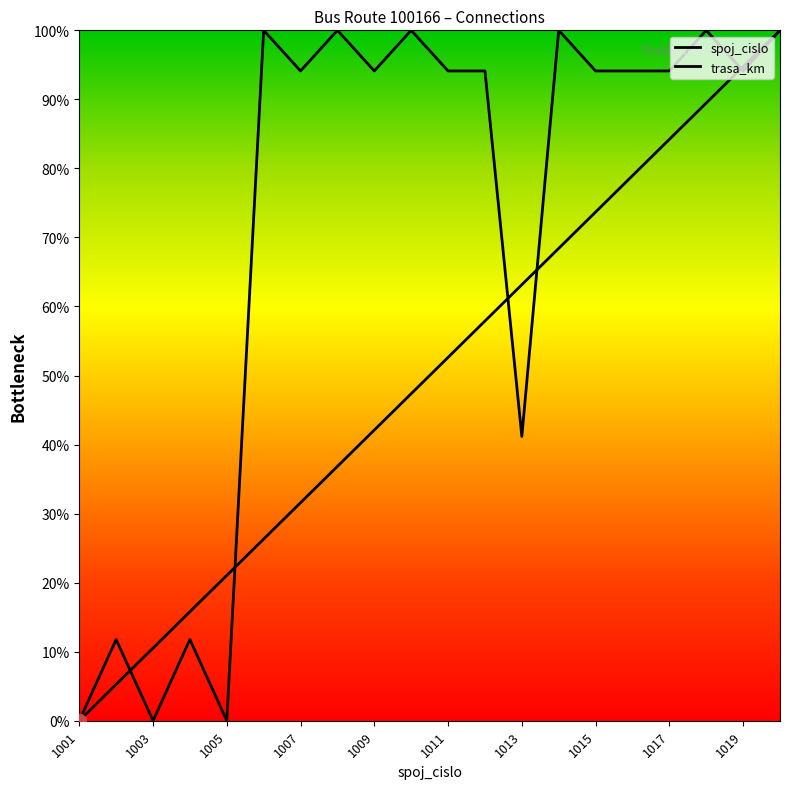

True or false: spoj_cislo has a value of 57.9 at 1012.

True